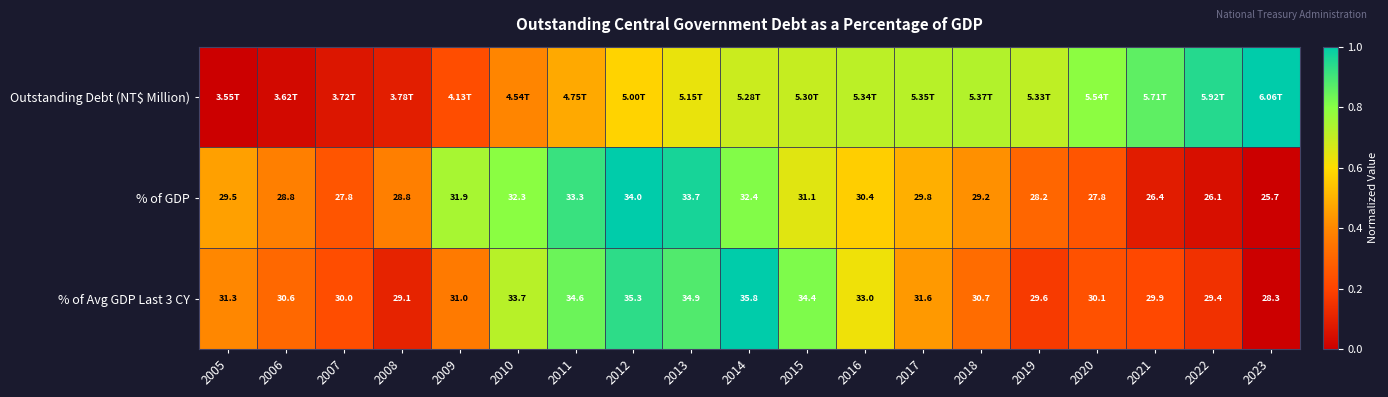

Rank the categories by % of GDP value from highest to lowest.

2012, 2013, 2011, 2014, 2010, 2009, 2015, 2016, 2017, 2005, 2018, 2006, 2008, 2019, 2007, 2020, 2021, 2022, 2023